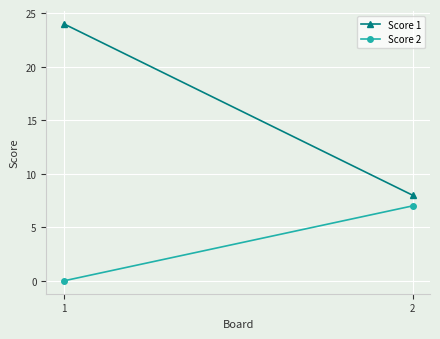

Reading left to right, extract all data points from this chart.

Score 1: 24	8
Score 2: 0	7